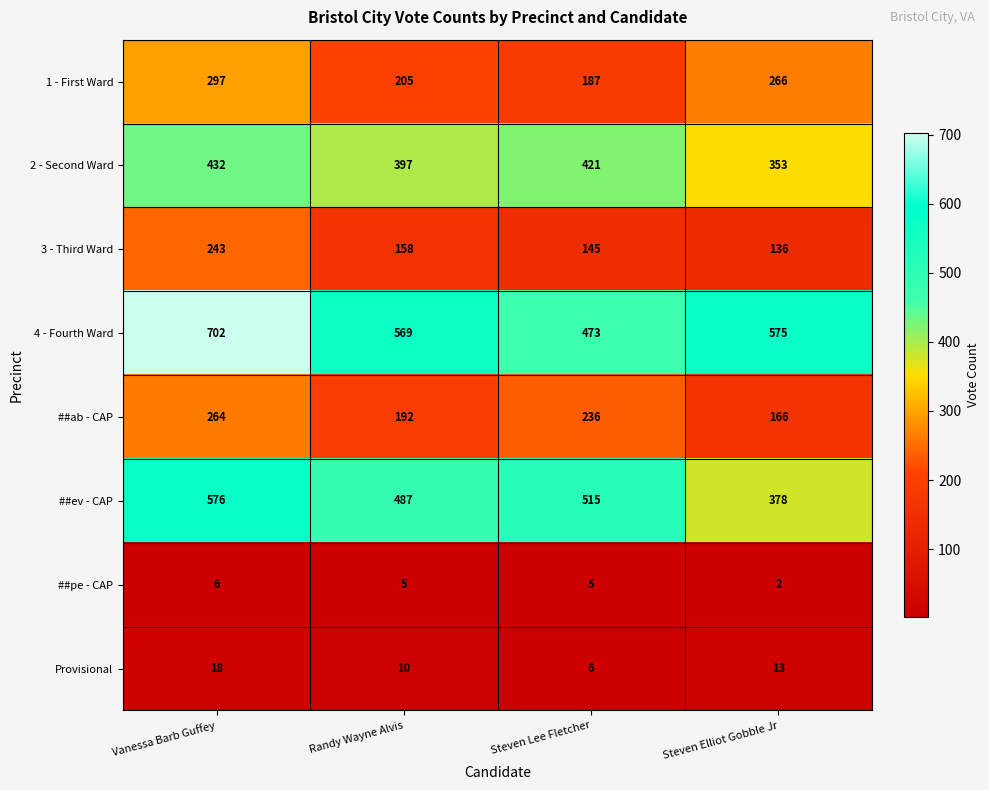

What value does the 1 - First Ward series have at Steven Lee Fletcher, to the nearest 5?

185